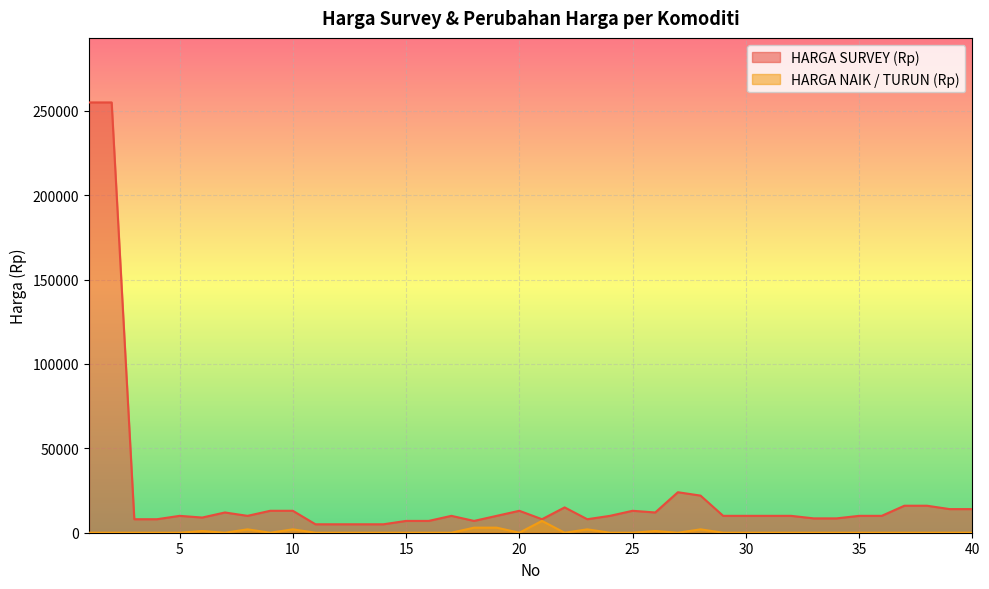

What is the sum of the HARGA SURVEY (Rp) values at 36 and 8?

20000